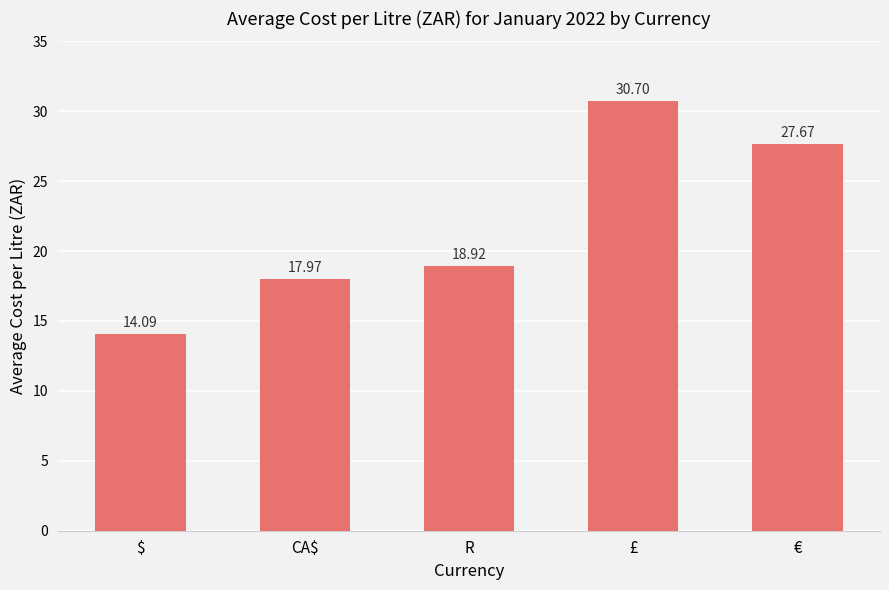

Rank the categories by value from lowest to highest.

$, CA$, R, €, £